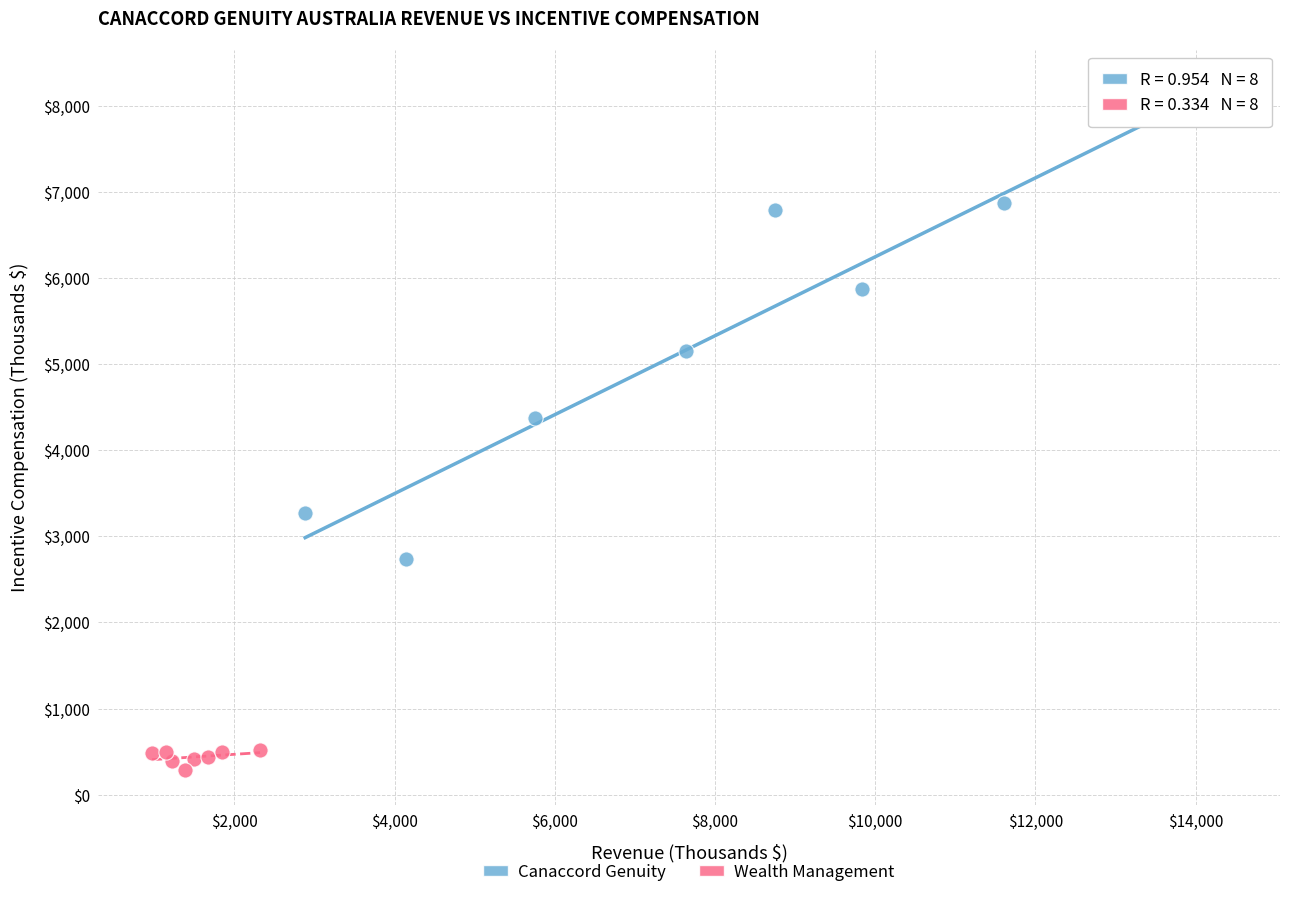

What are all the series names shown in the legend?

Canaccord Genuity, Wealth Management